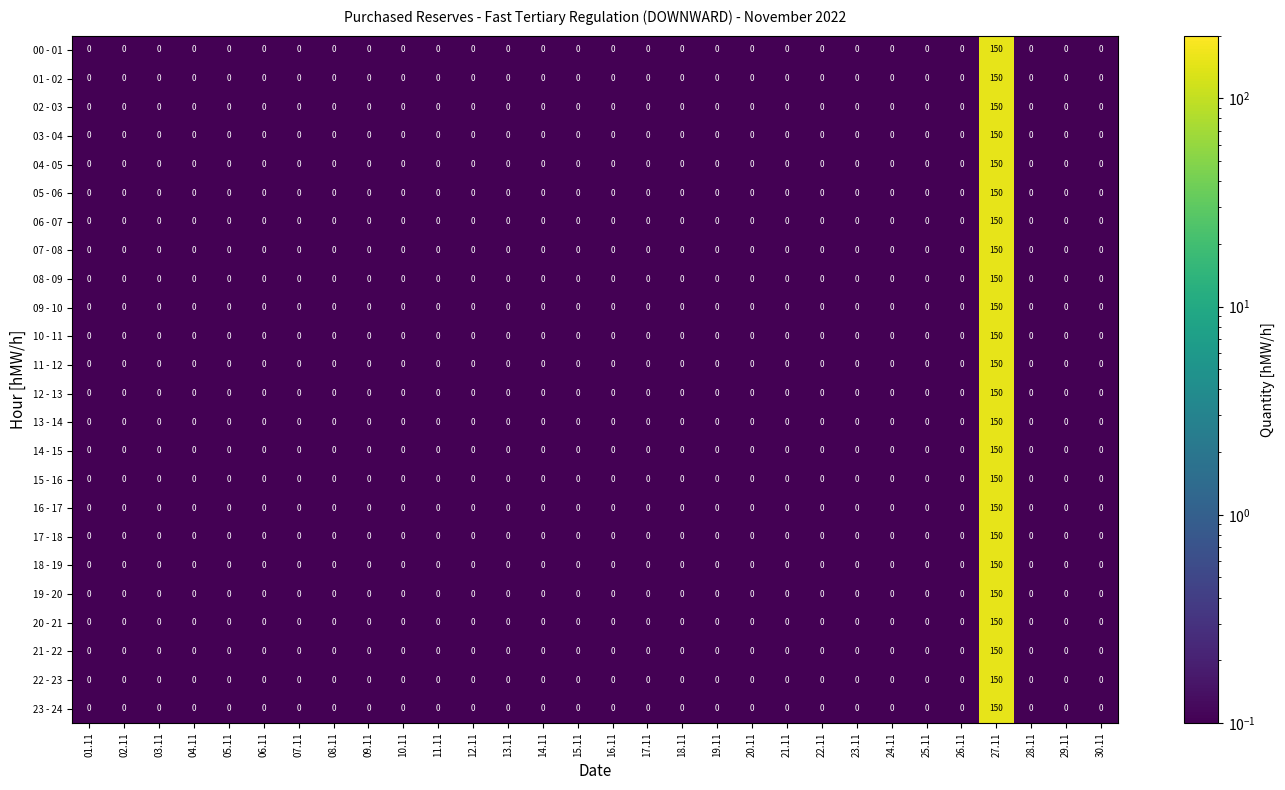

Is it true that 07 - 08 equals 0 at 22.11?

True